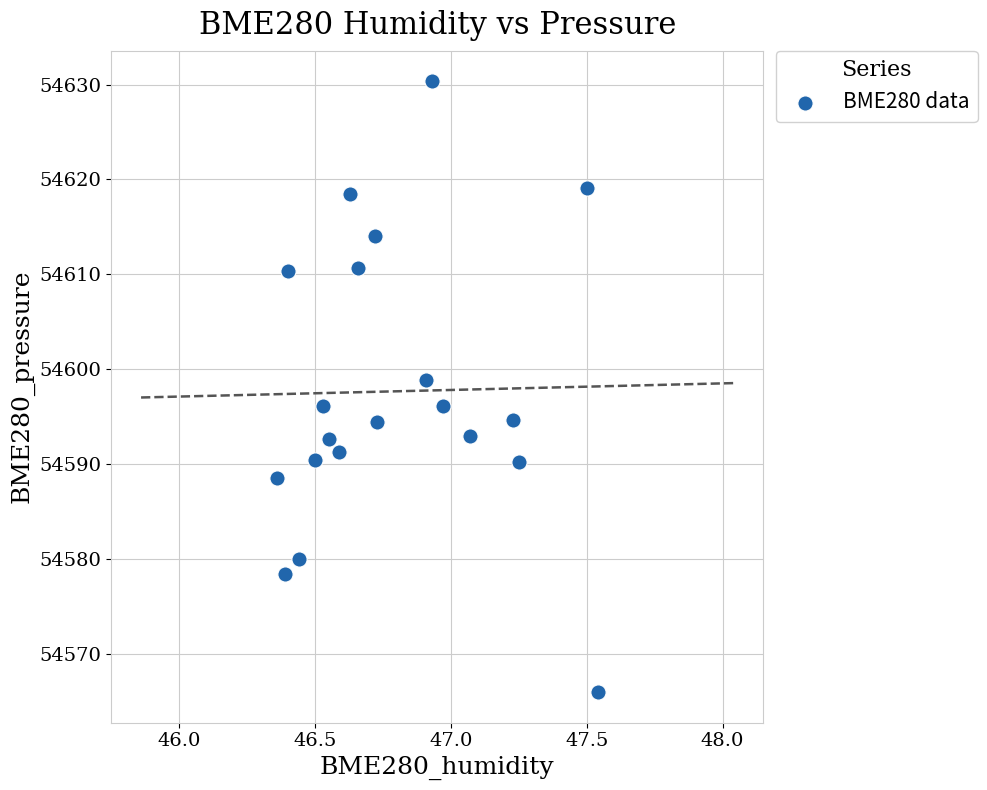

What is the range of X values (max minus min)?

1.2